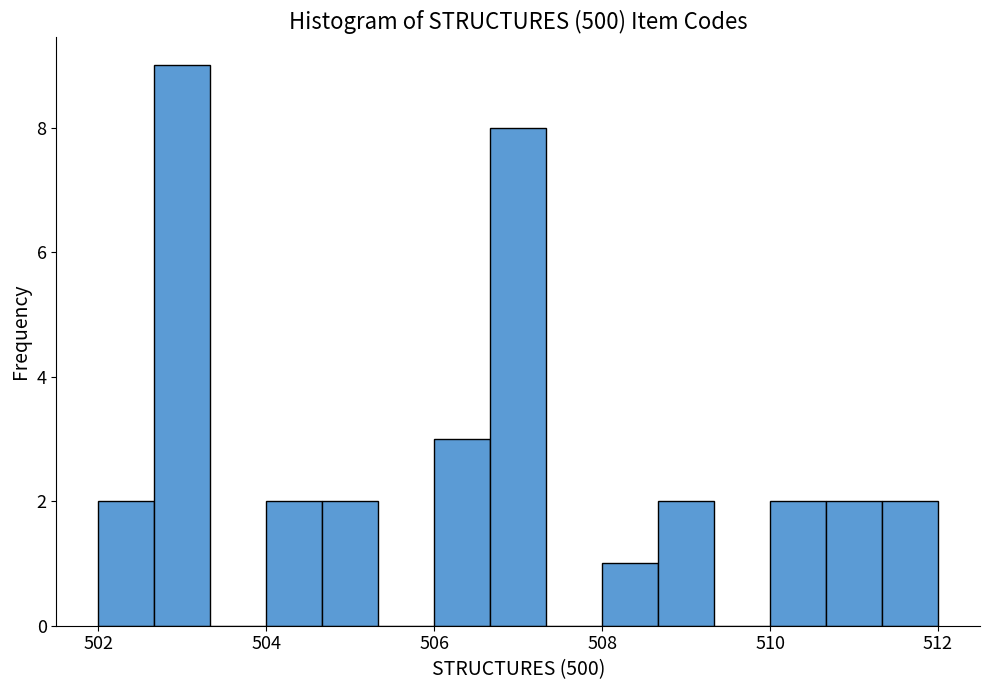

Around what value on the x-axis is the tallest bar? Give the approximate position of its centre, as read against the axis.

503.0